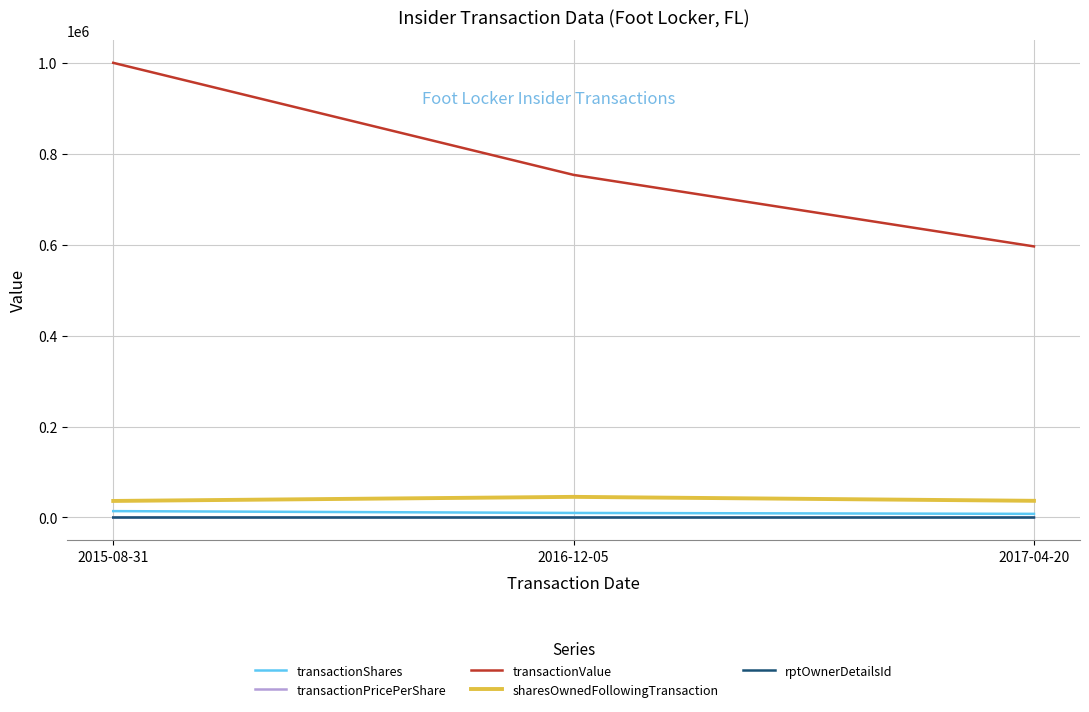

What are all the series names shown in the legend?

transactionShares, transactionPricePerShare, transactionValue, sharesOwnedFollowingTransaction, rptOwnerDetailsId